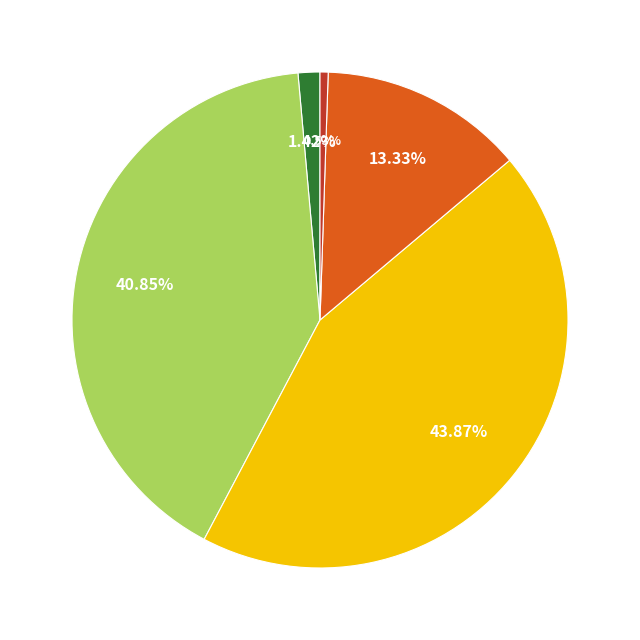

Does any single category account for the majority?

No